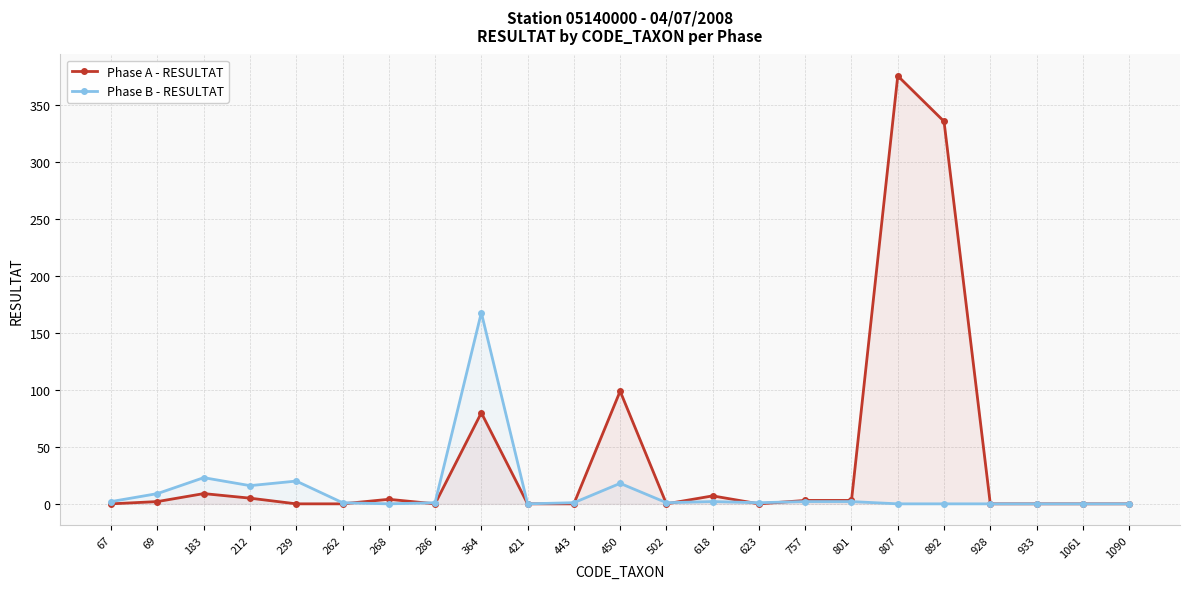

At which category does the chart reach its peak across all series?

807